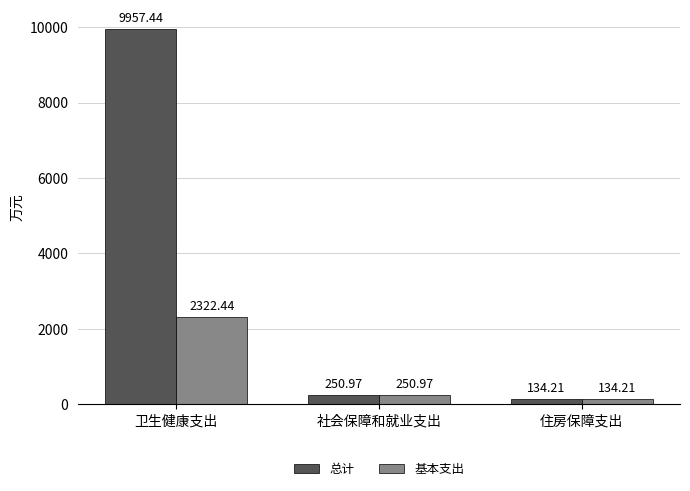

What is the label of the 1st bar from the left?

卫生健康支出